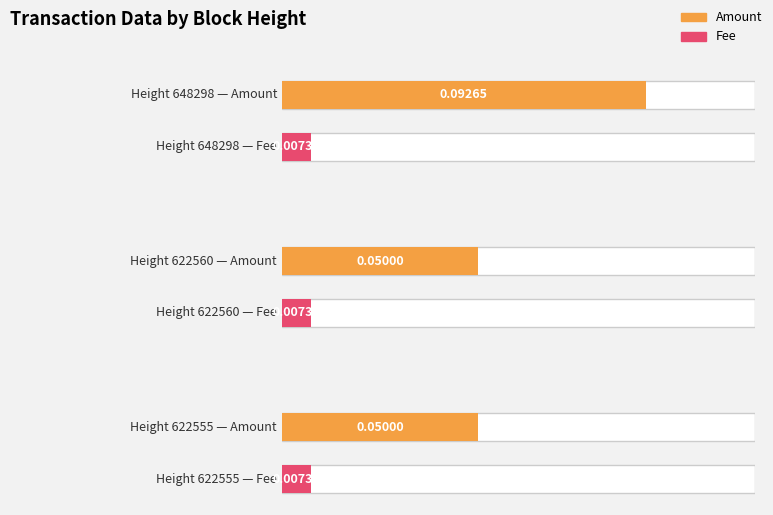

Reading left to right, transcribe all the data shown in this chart.

Amount: 648298=0.1	622560=0.1	622555=0.1
Fee: 648298=0.0	622560=0.0	622555=0.0